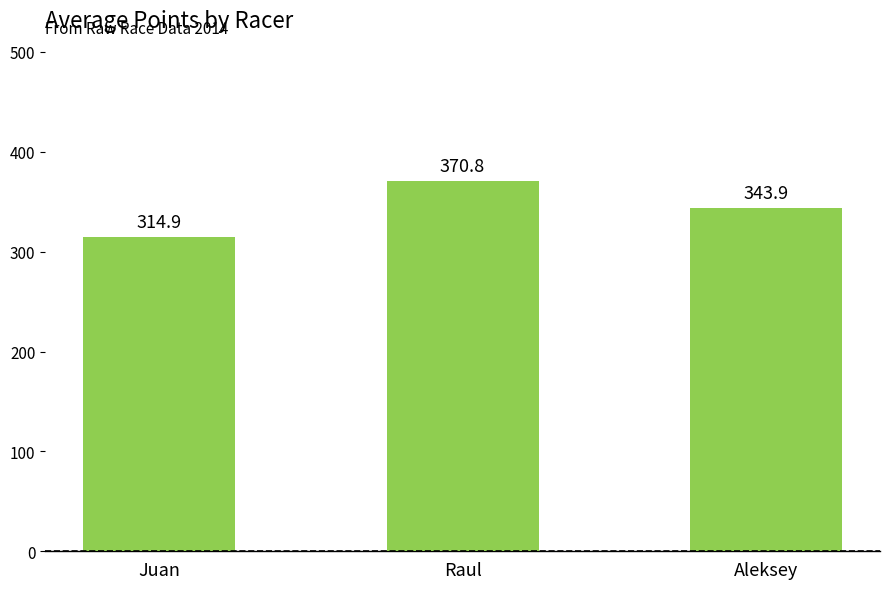

Approximately how many times larger is the value at Raul compared to Aleksey?

1.1